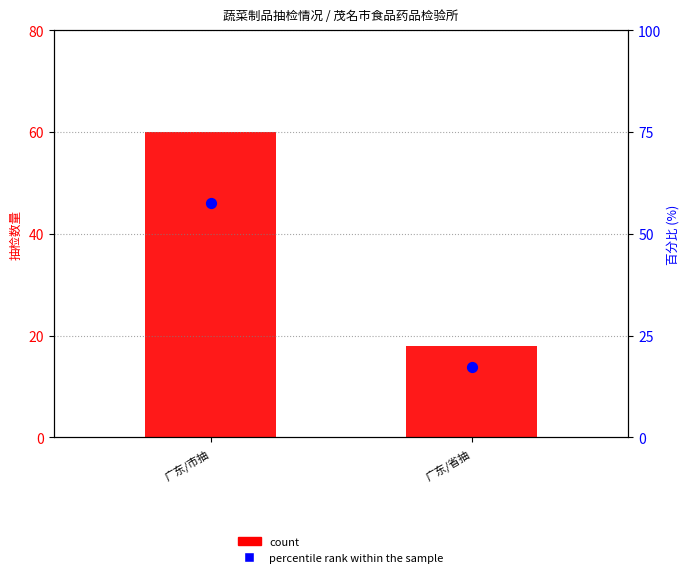

Which series has the largest total across all categories?

count